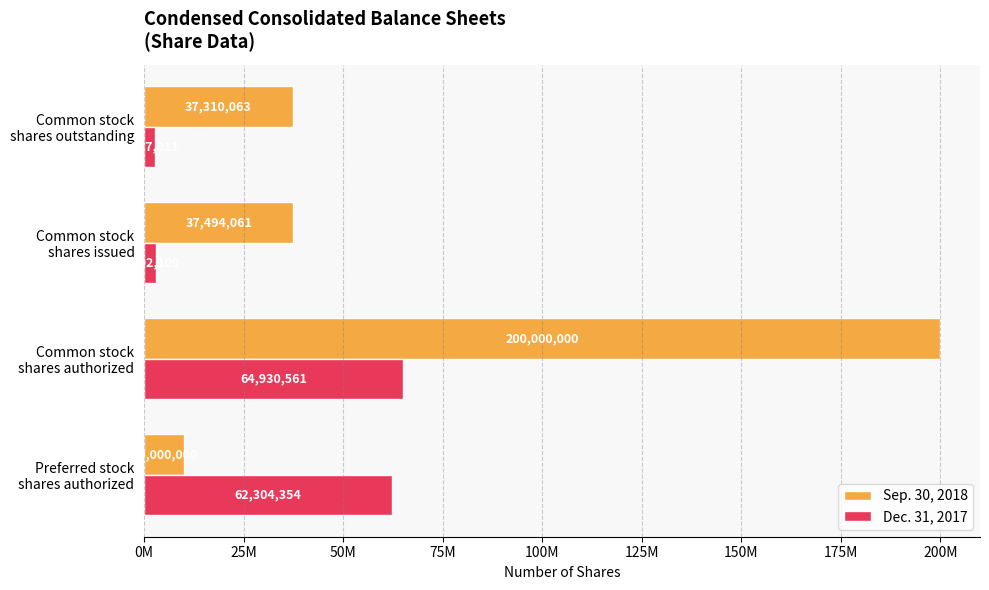

What are all the series names shown in the legend?

Sep. 30, 2018, Dec. 31, 2017